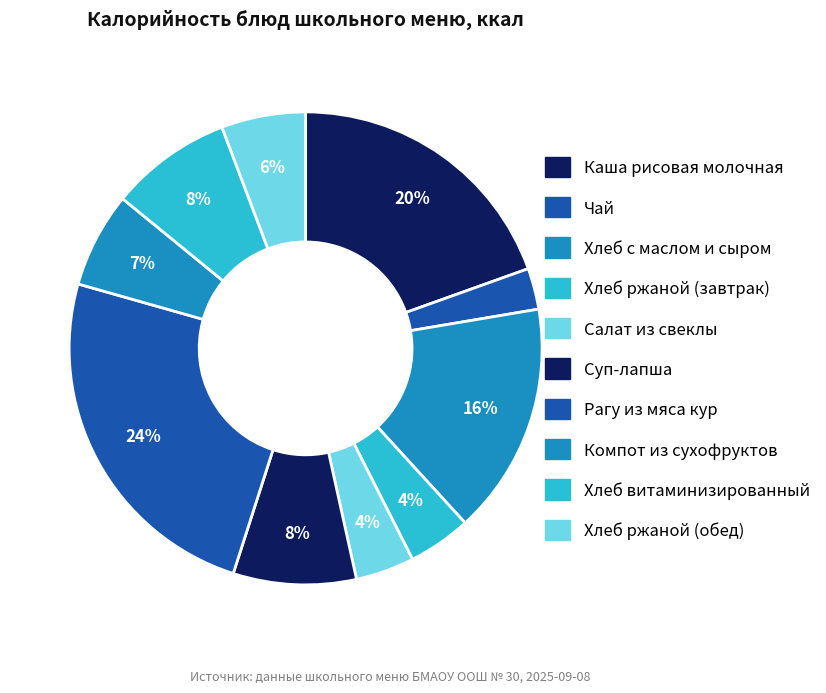

Does Компот из сухофруктов account for over 50% of the chart?

No